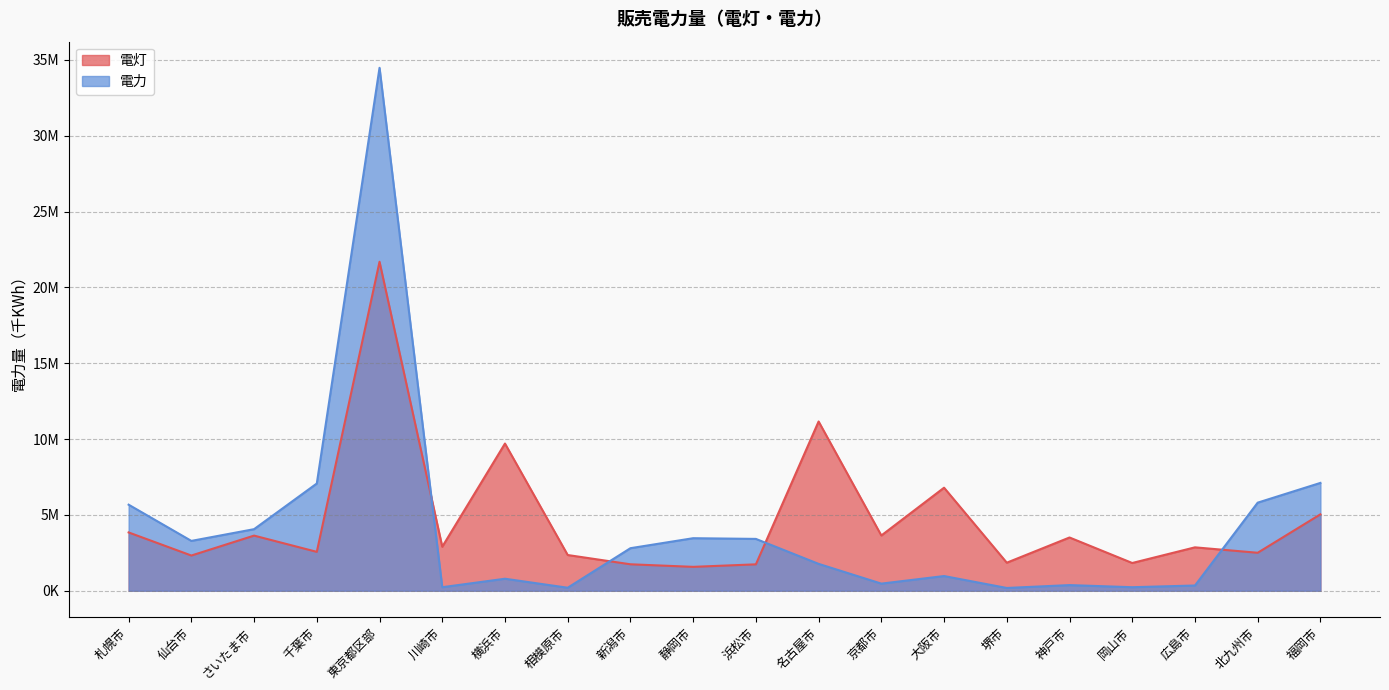

What is the value of the 電灯 point at the 15th from the left?

1849212